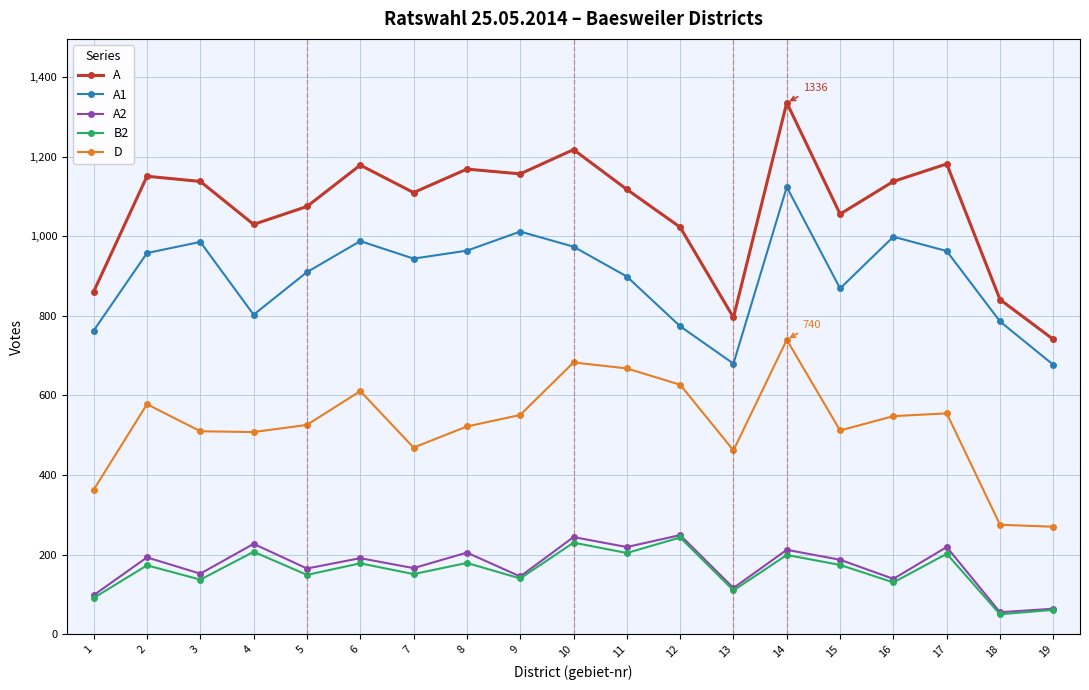

True or false: D has more than 1 points higher than both neighbors.

True